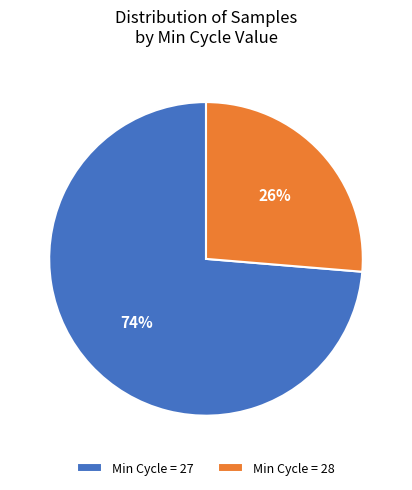

Combined, do Min Cycle = 27 and Min Cycle = 28 account for over 50%?

Yes